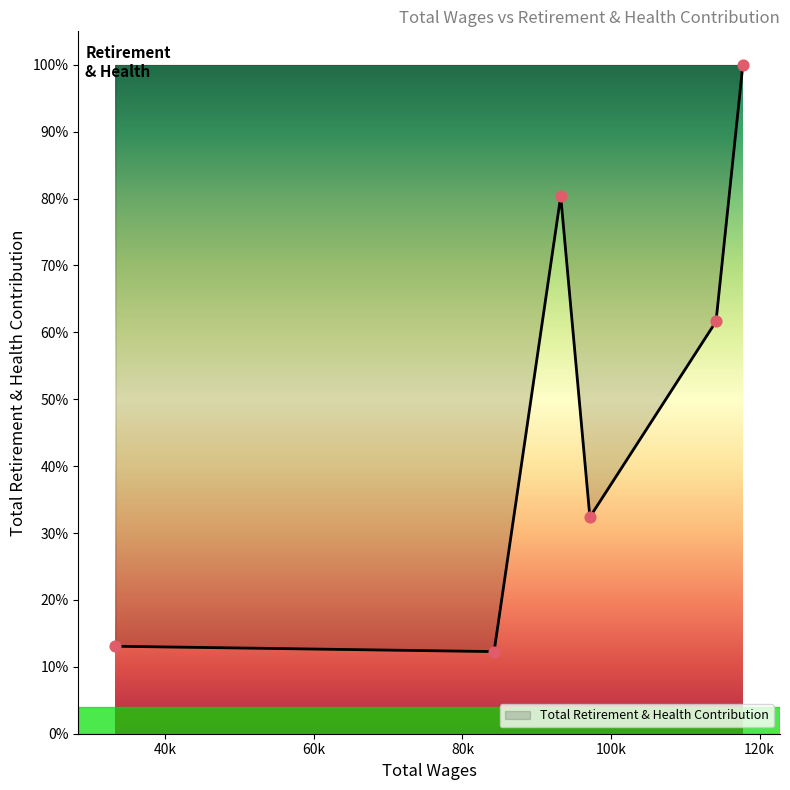

What is the change in value from 114130 to 97153?

-0.3